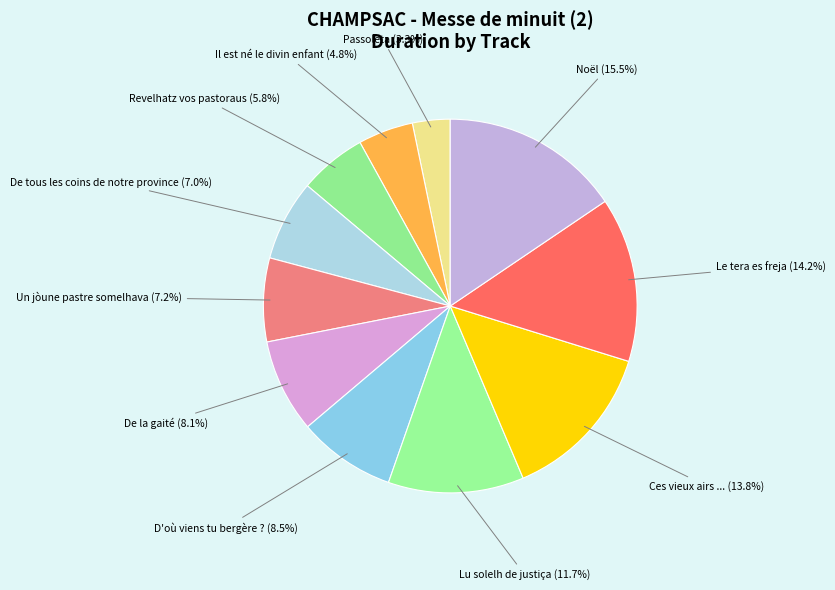

To the nearest percent, what is the difference between the Passoleta and Il est né le divin enfant slice percentages?

2%